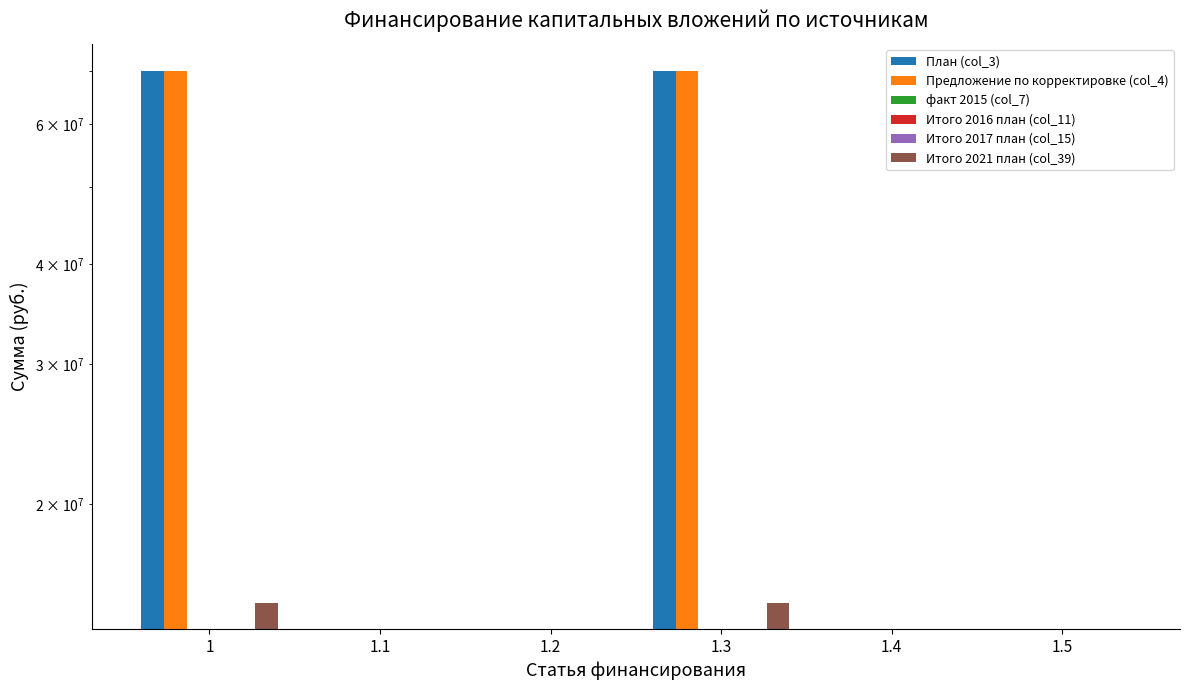

At how many categories does at least one series exceed 41302859?

2